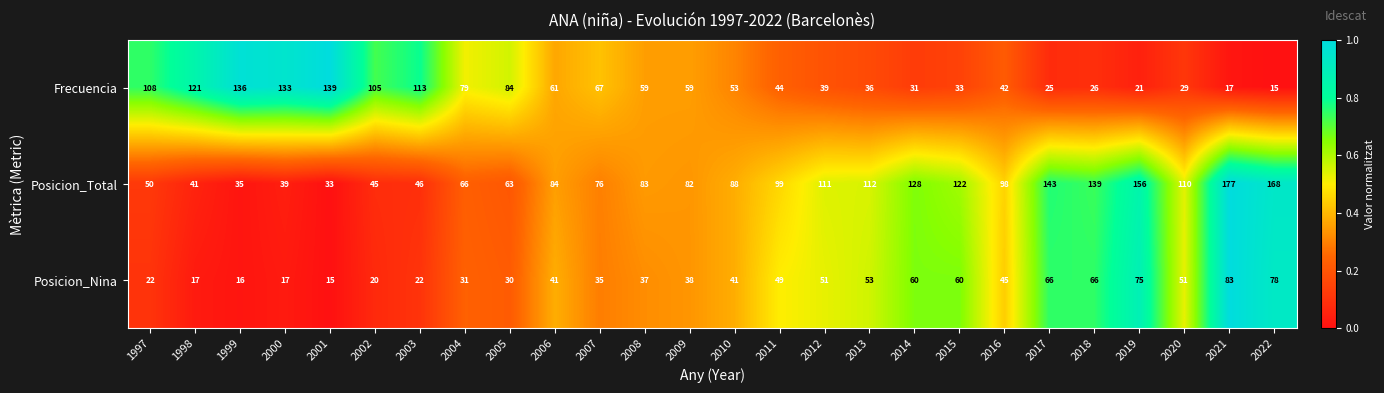

Where does the Frecuencia series first go above 59?

1997